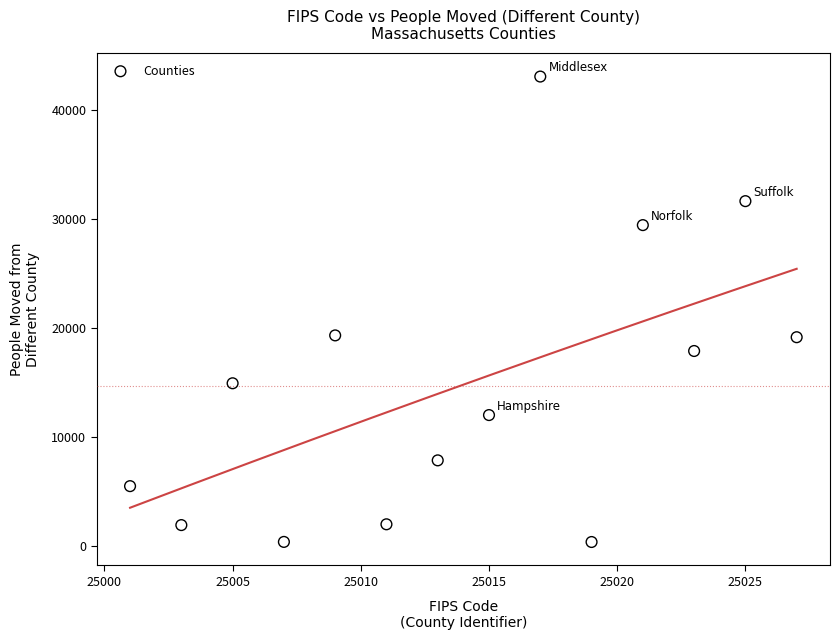

What is the range of X values (max minus min)?

26